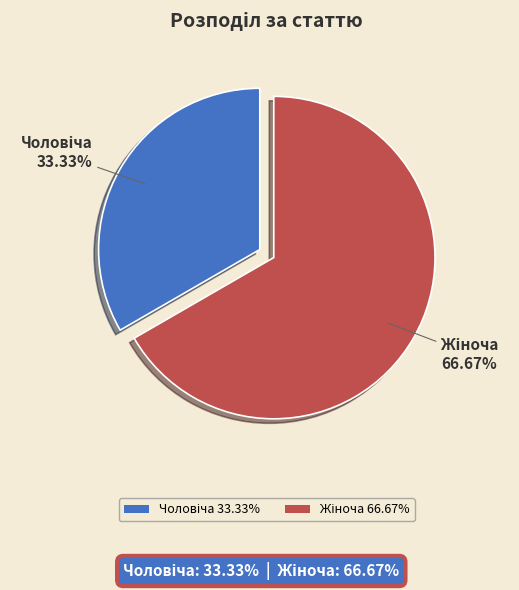

Does any single category account for the majority?

Yes